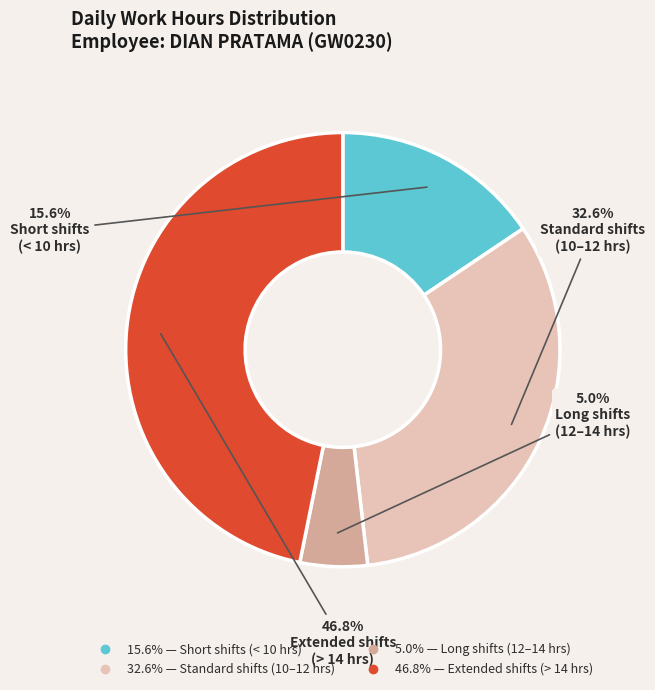

Is there any slice that represents more than half of the pie?

No